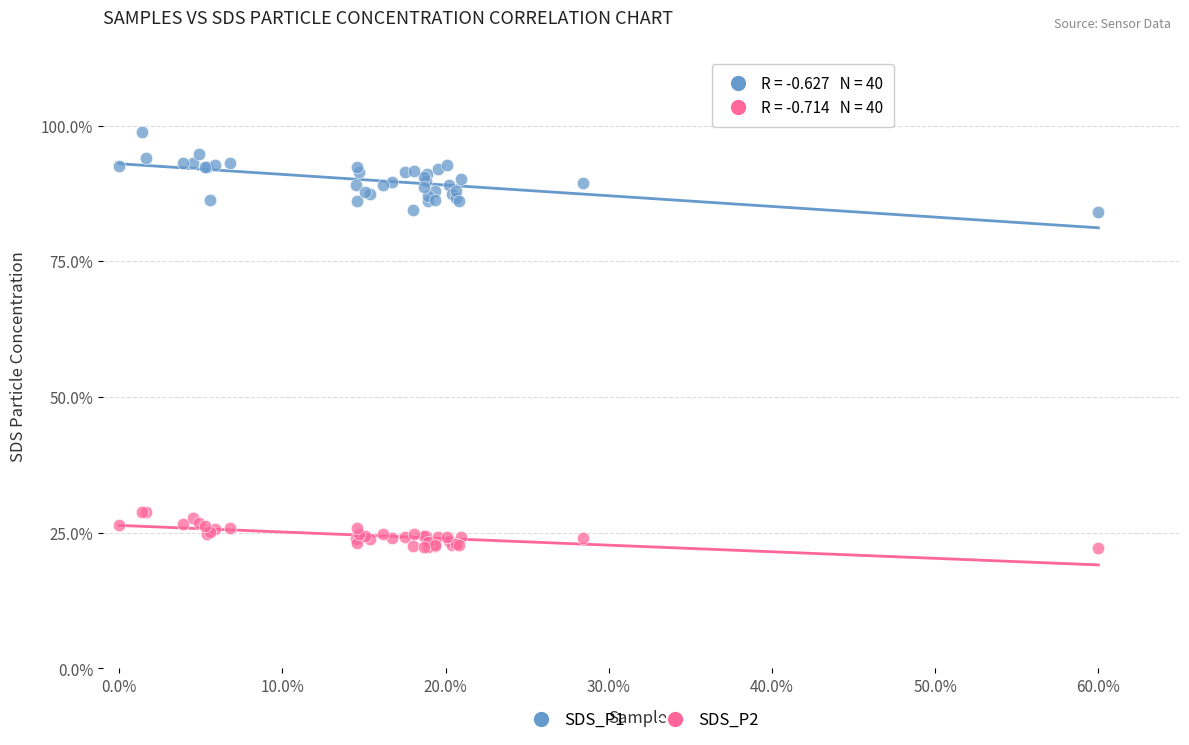

Which series reaches the minimum Y coordinate?

SDS_P2